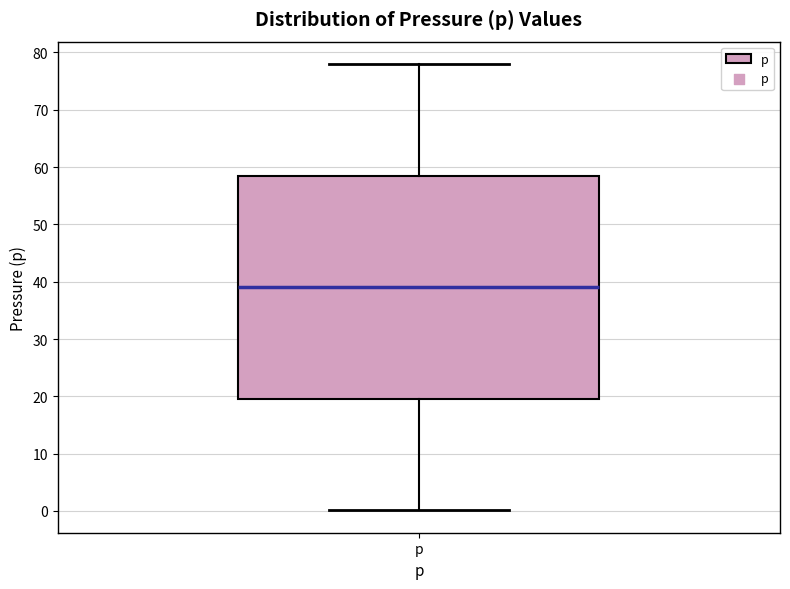

Transcribe this box plot: give where the median line is, the range the box spans, and where the two whiskers end, as read against the y-axis. The values are not printed on the chart, so give them approximately, as read against the axis.

median 39, box 20 to 59, whiskers 0 to 78